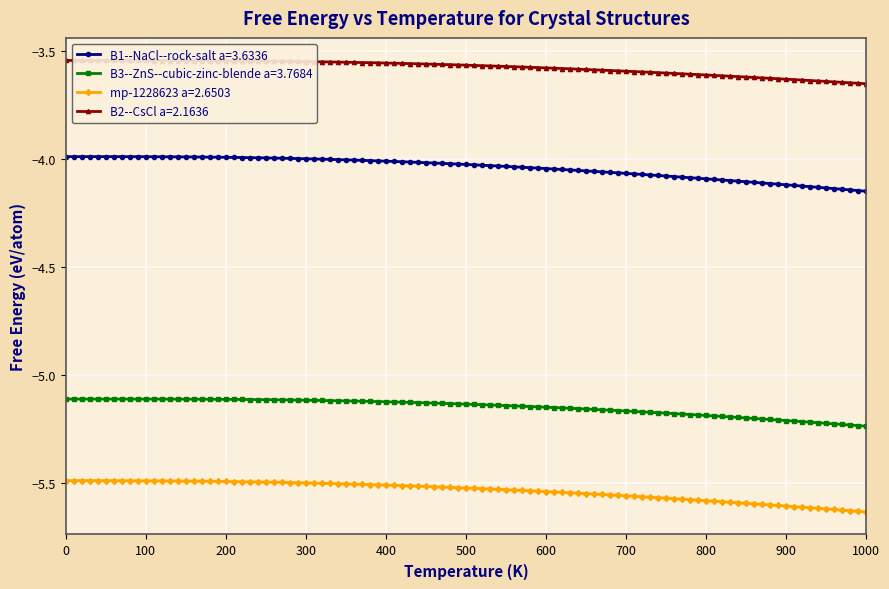

Rank the series by their average value, from highest to lowest.

B2--CsCl a=2.1636, B1--NaCl--rock-salt a=3.6336, B3--ZnS--cubic-zinc-blende a=3.7684, mp-1228623 a=2.6503